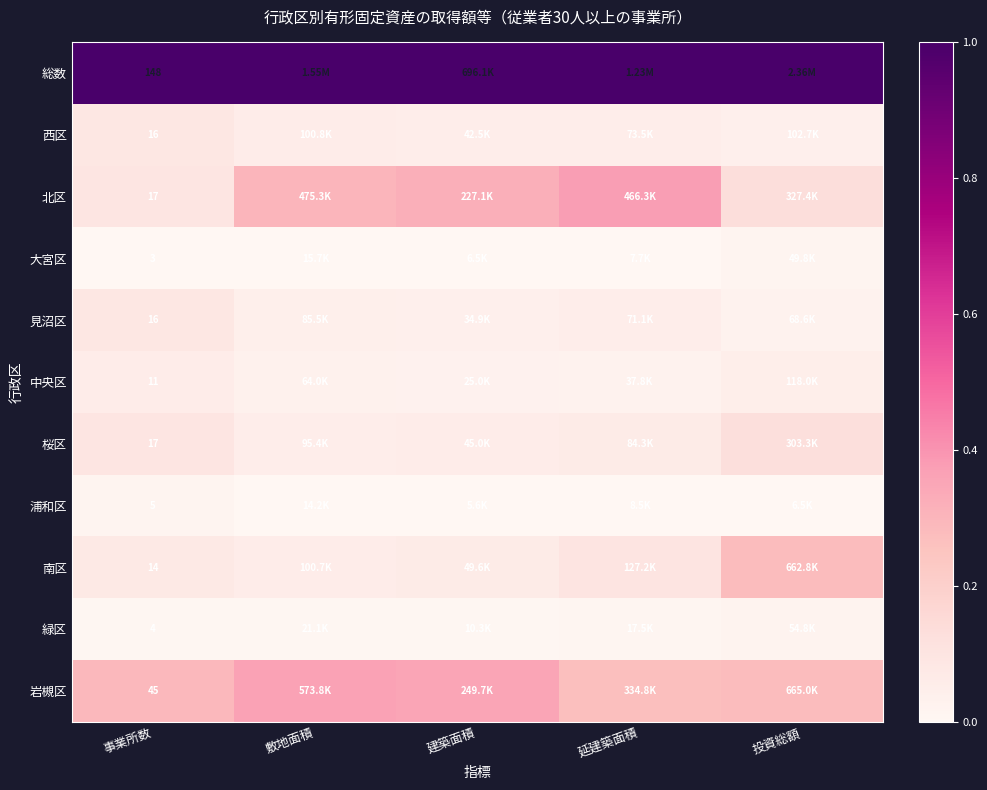

List the series in order of their peak value, highest first.

総数, 北区, 岩槻区, 南区, 桜区, 西区, 見沼区, 中央区, 緑区, 大宮区, 浦和区